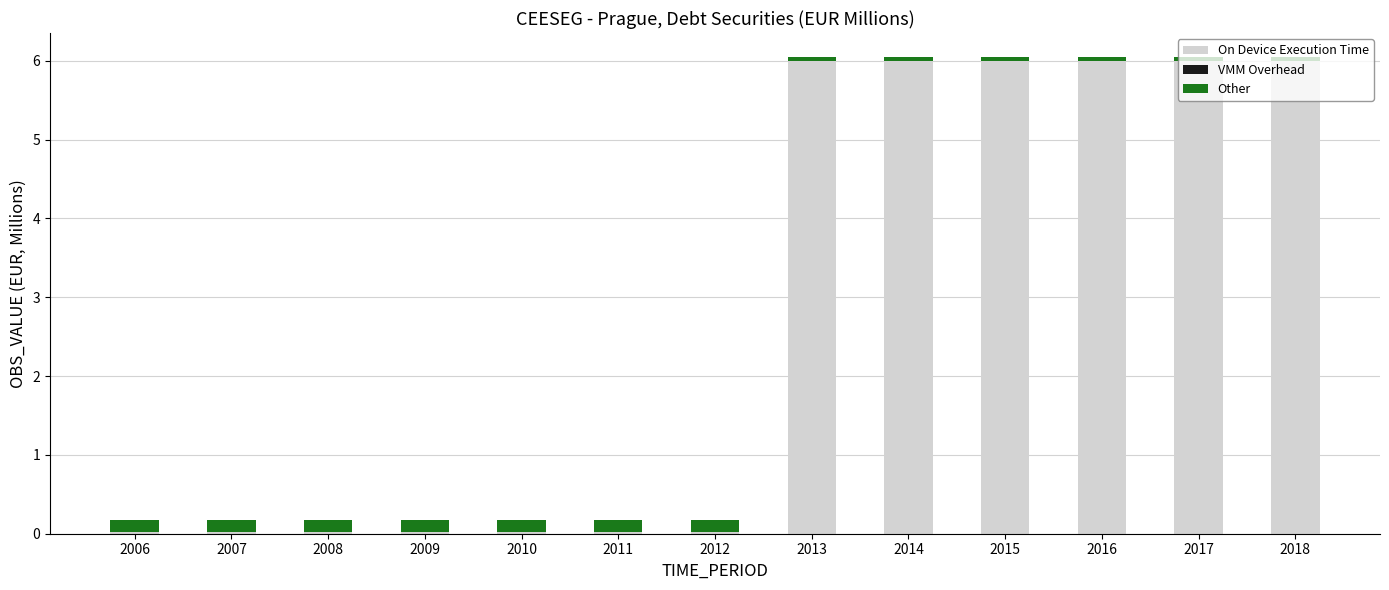

What is the maximum value for On Device Execution Time?

6.0